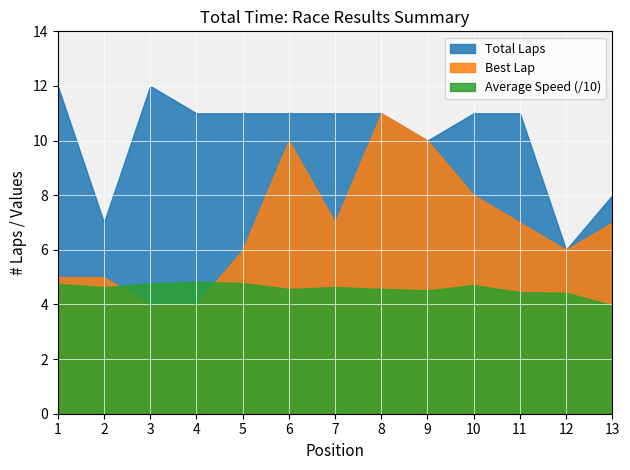

At which category does Total Laps reach its first local peak?

3